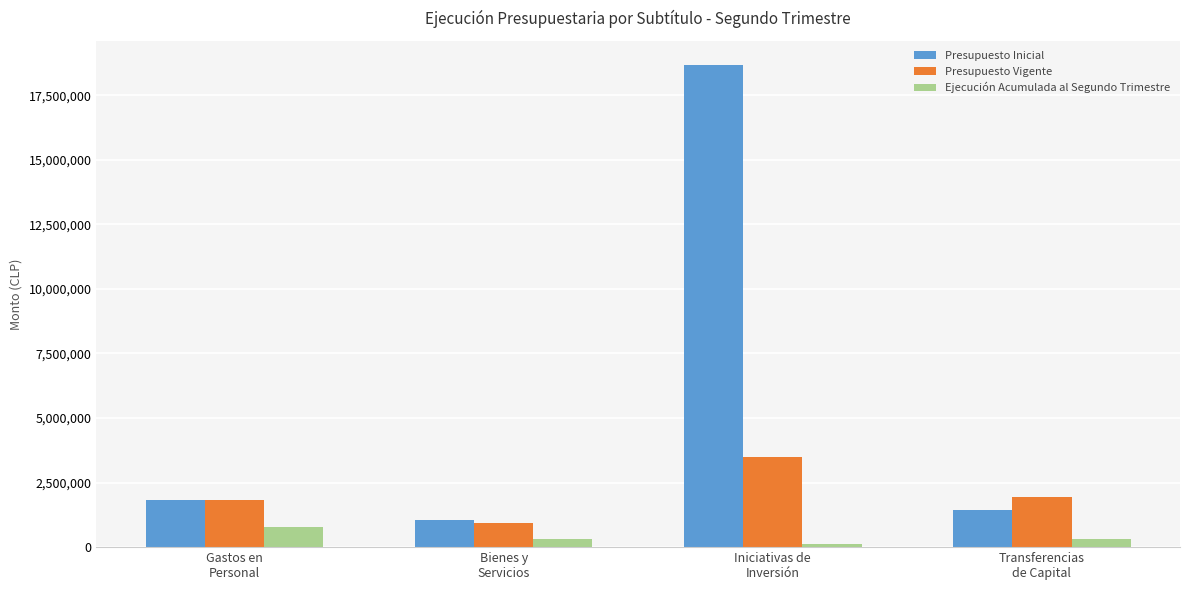

What is the sum of the Presupuesto Vigente values at Transferencias
de Capital and Gastos en
Personal?

3740310